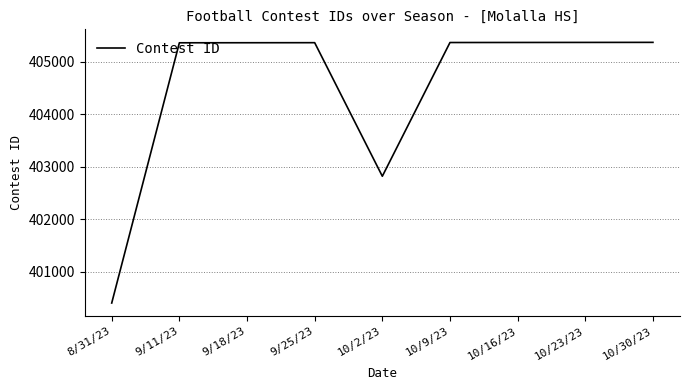

Does the chart display data point markers on the line(s)?

No